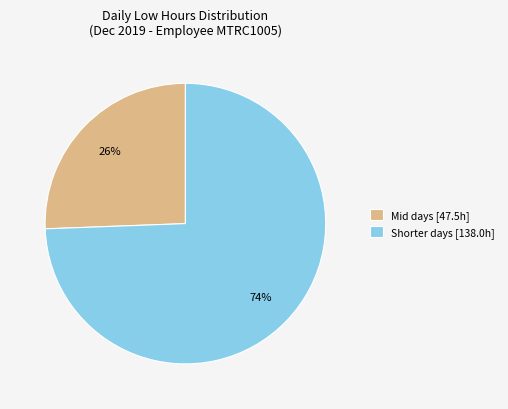

The Mid days [47.5h] slice represents 26% of the pie. True or false?

True